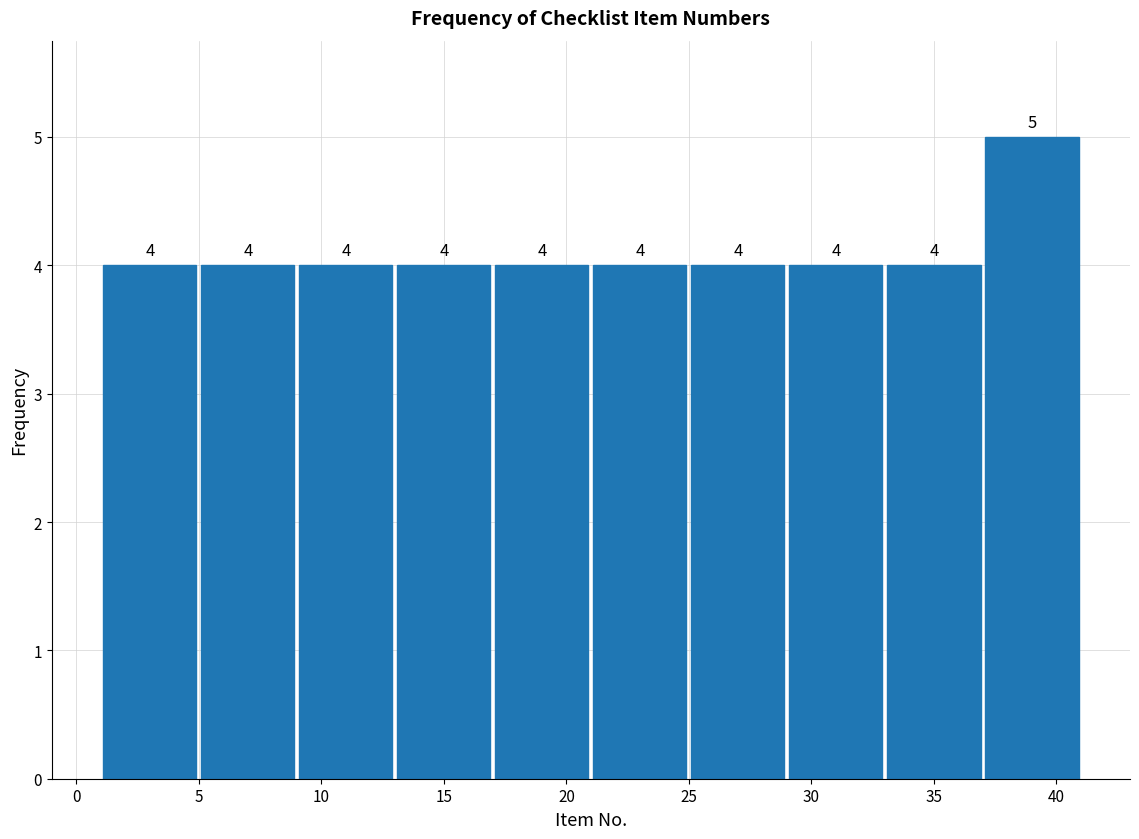

Over which range of the x-axis is the bar tallest?

37 to 41